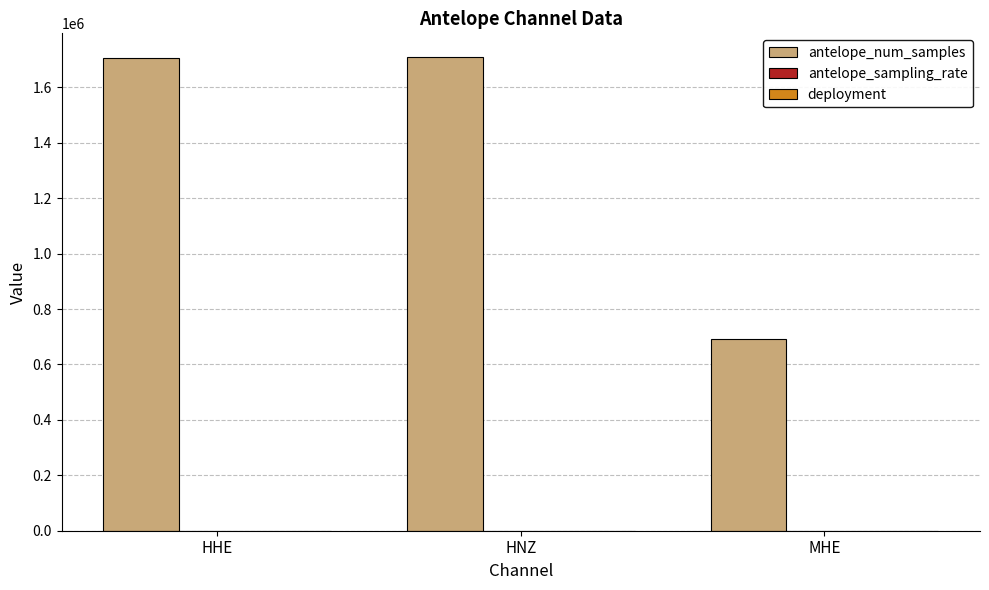

True or false: antelope_num_samples has a value of 2344175 at HHE.

False